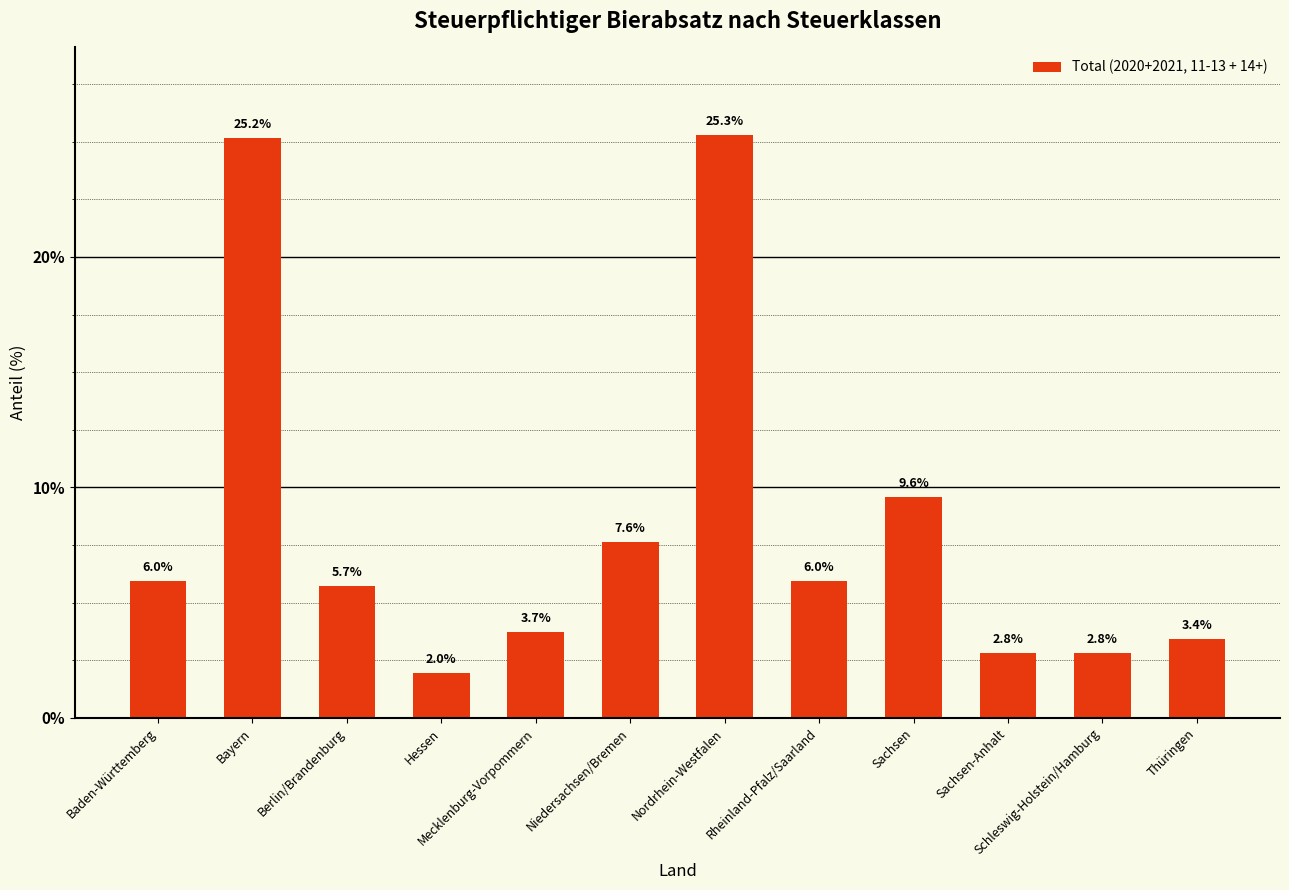

Which label corresponds to the smallest value in the chart?

Hessen